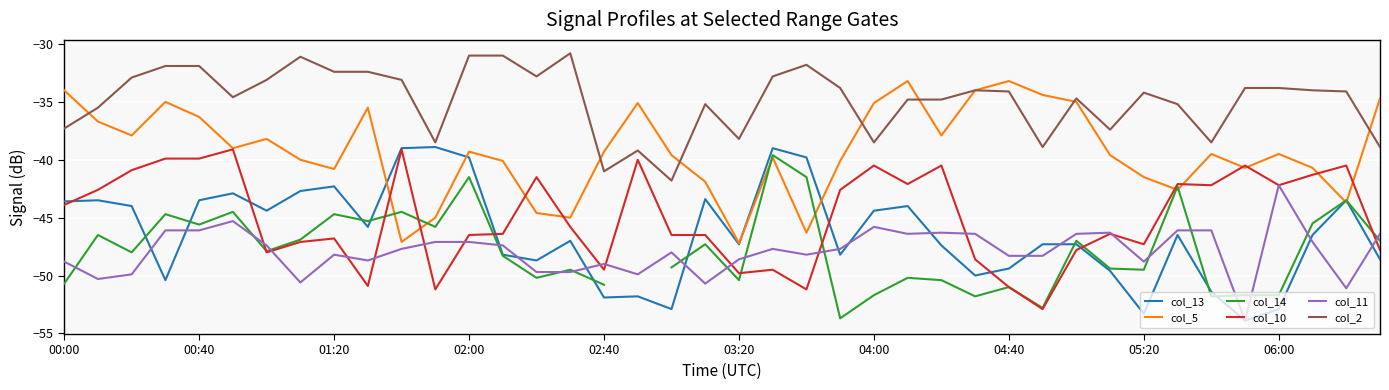

True or false: col_2 and col_10 cross at least once.

False